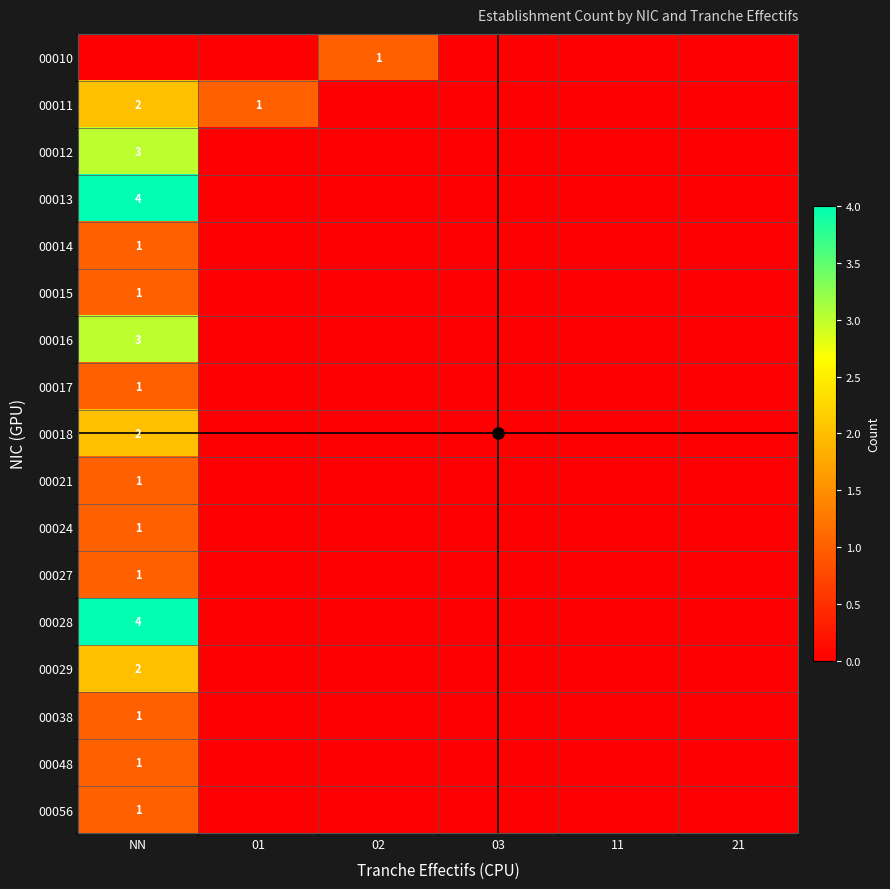

The value of 00056 at 02 is 0. True or false?

False